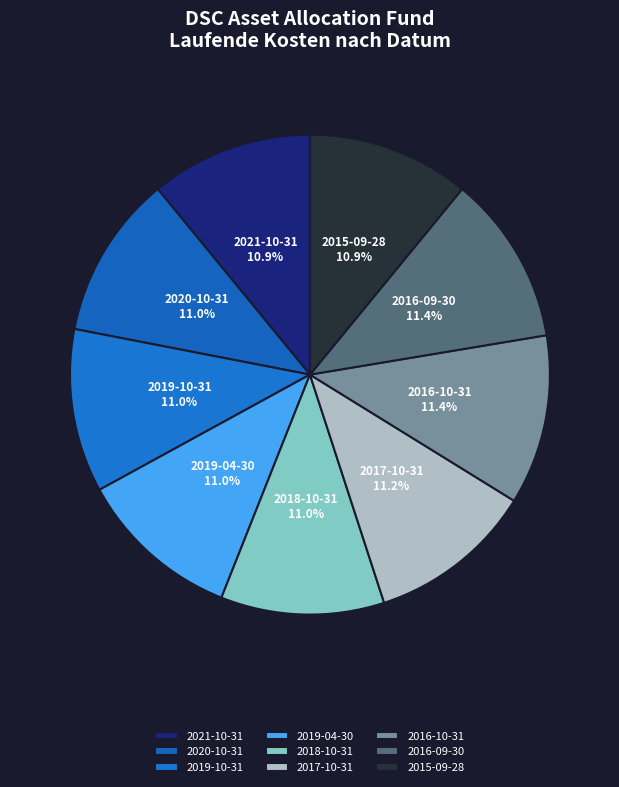

How much of the chart is everything except 2015-09-28?

89.1%